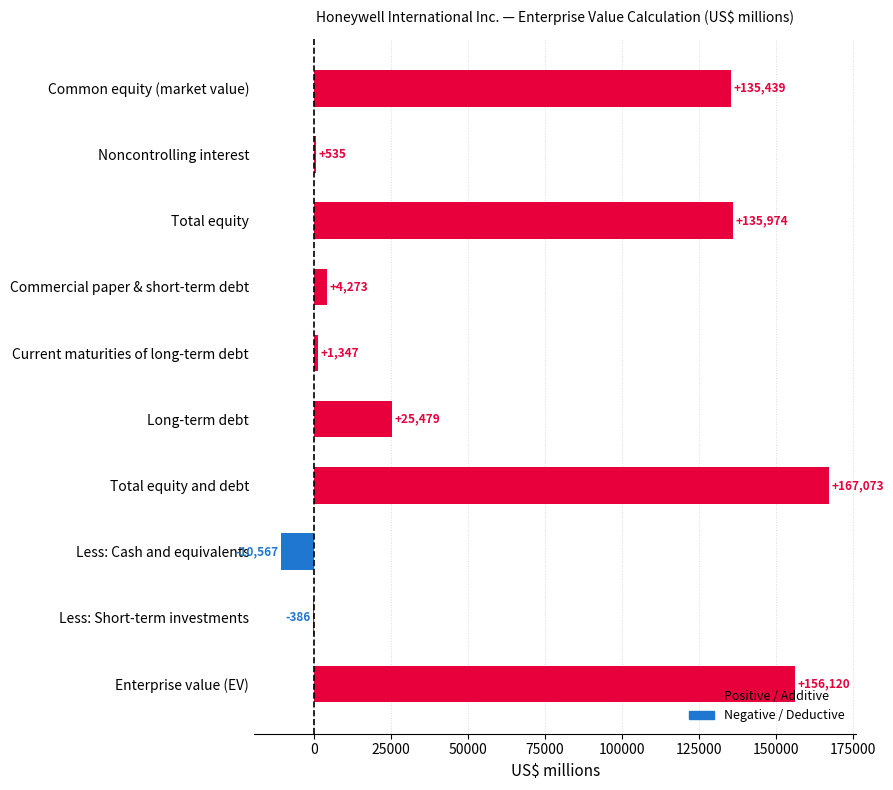

The value at Total equity and debt is 167073. True or false?

True